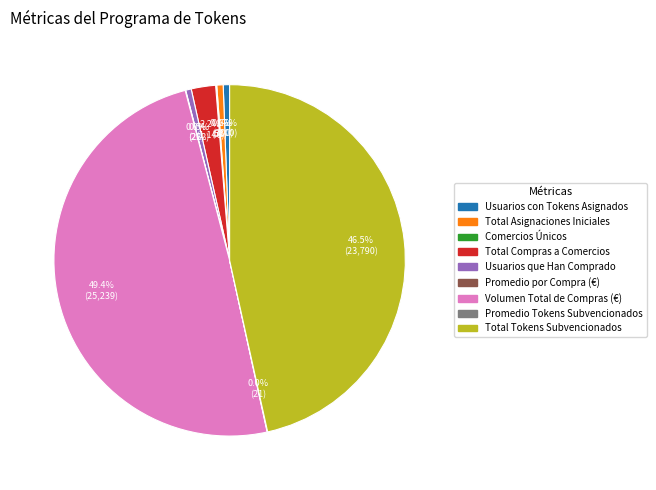

Combined, do Total Tokens Subvencionados and Total Asignaciones Iniciales account for over 50%?

No